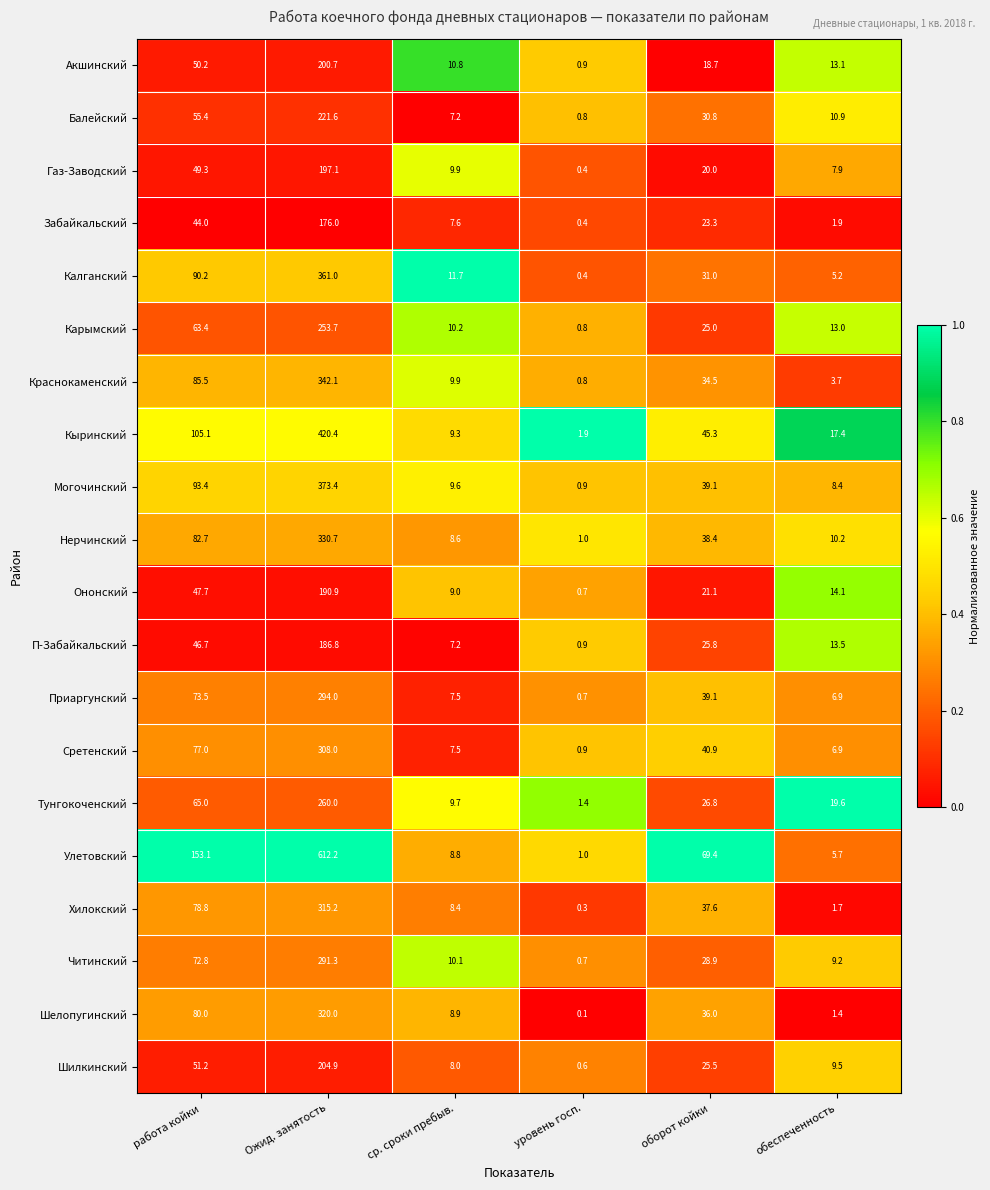

Which label corresponds to the largest value in the chart?

Ожид. занятость